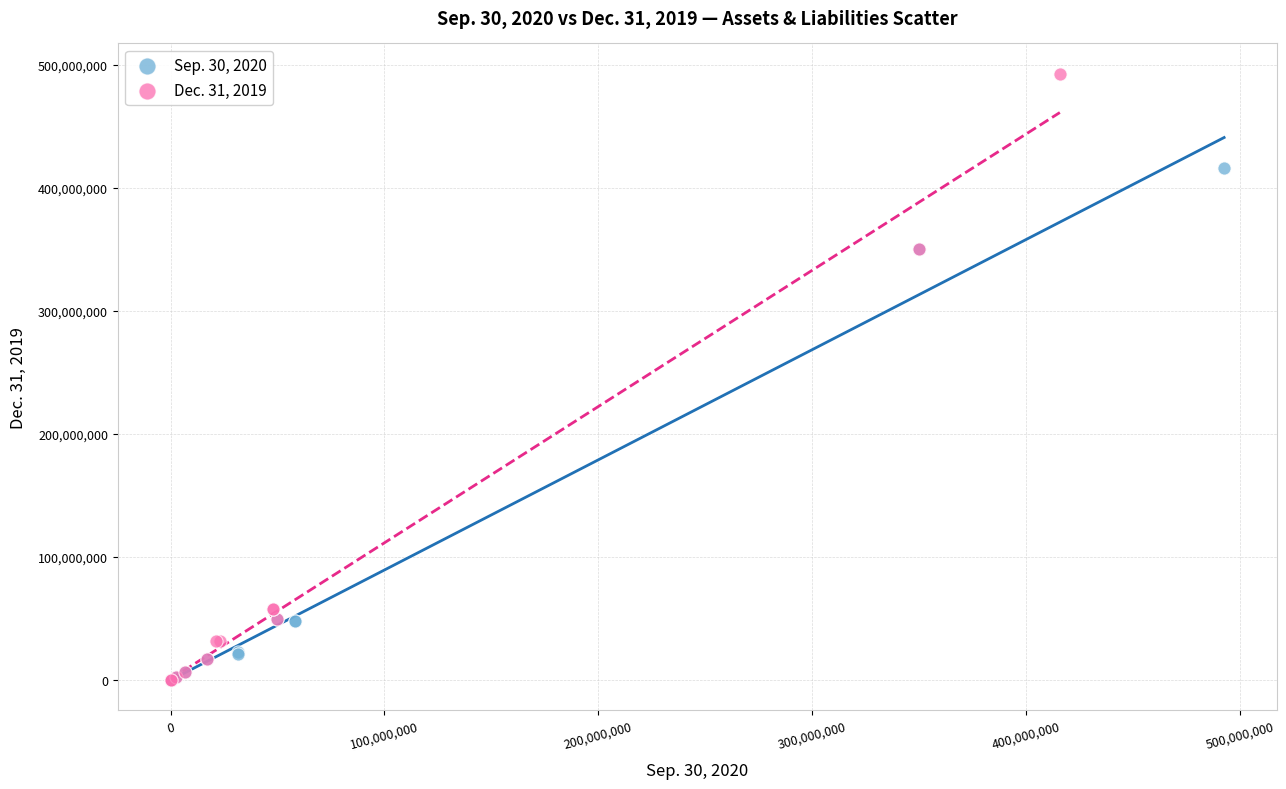

What are all the series names shown in the legend?

Sep. 30, 2020, Dec. 31, 2019